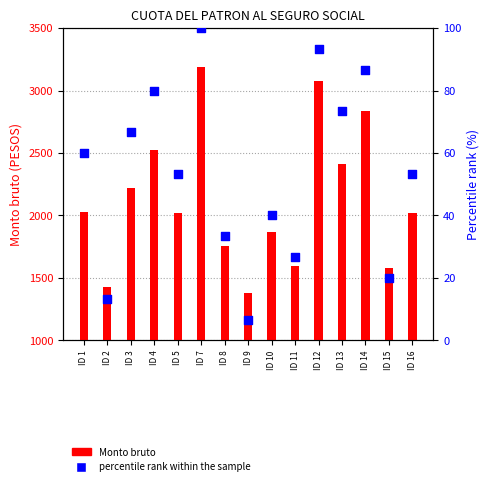

At how many categories does at least one series exceed 1437?

13